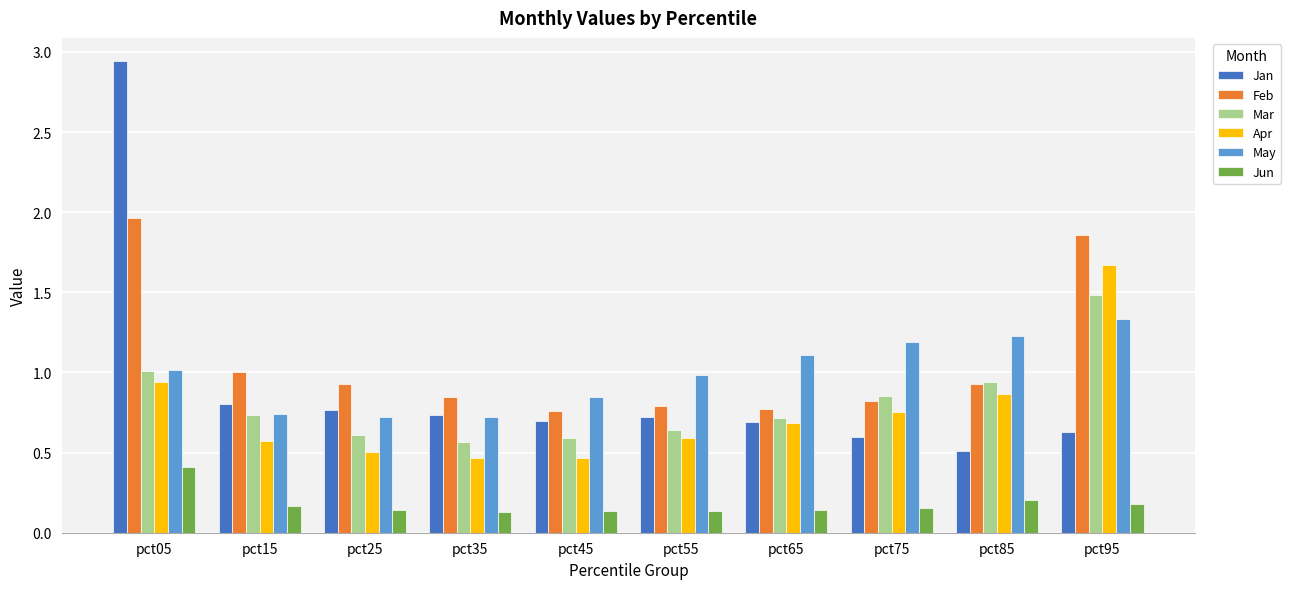

At which category is the sum across all series the highest?

pct05